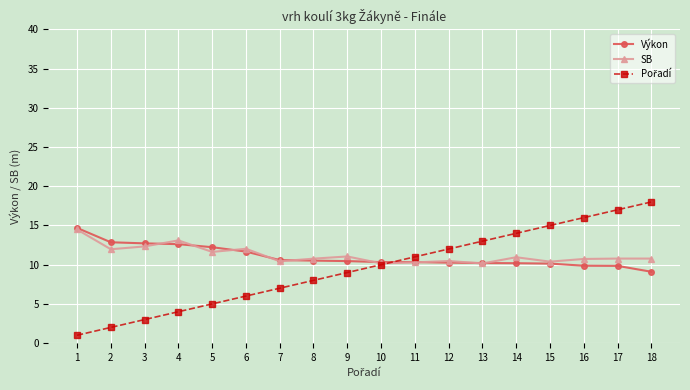

Is it true that SB equals 10.8 at 8?

True